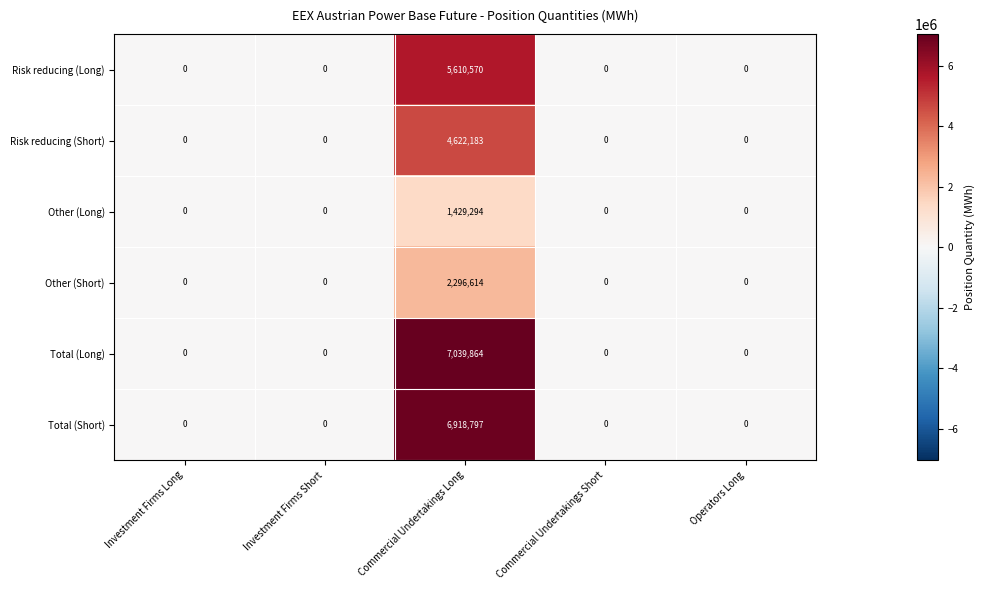

Rank the series by their maximum value, from lowest to highest.

Other (Long), Other (Short), Risk reducing (Short), Risk reducing (Long), Total (Short), Total (Long)